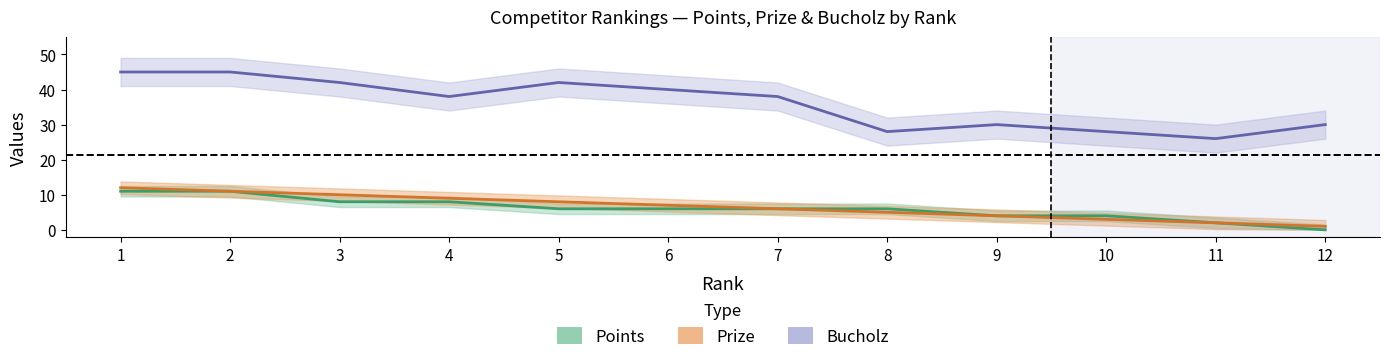

True or false: Bucholz and Prize cross at least once.

False